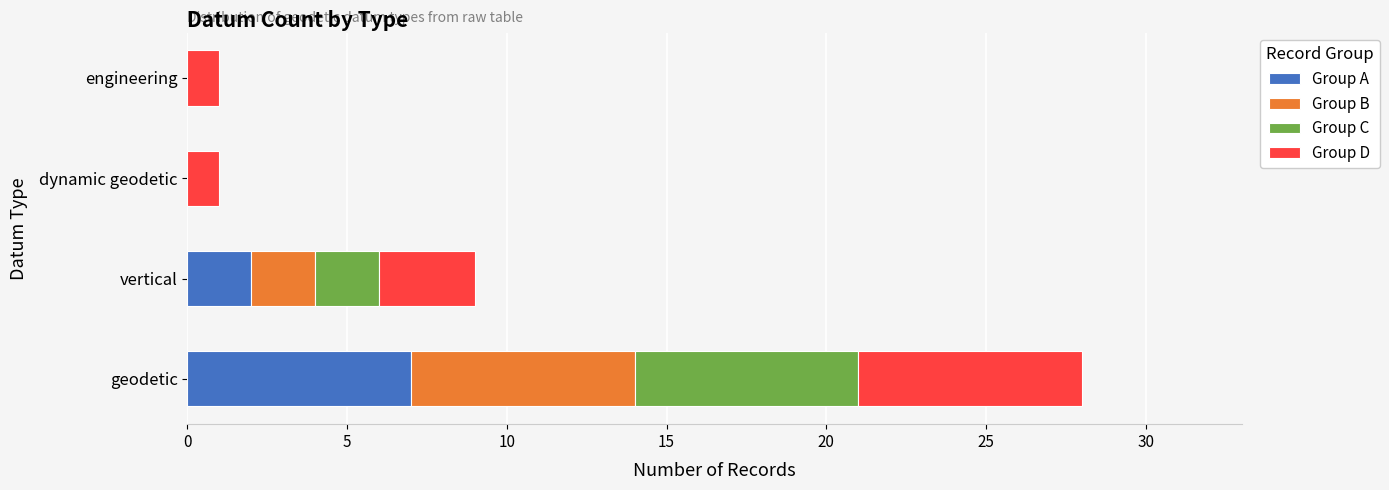

At which label does Group A reach its peak?

geodetic